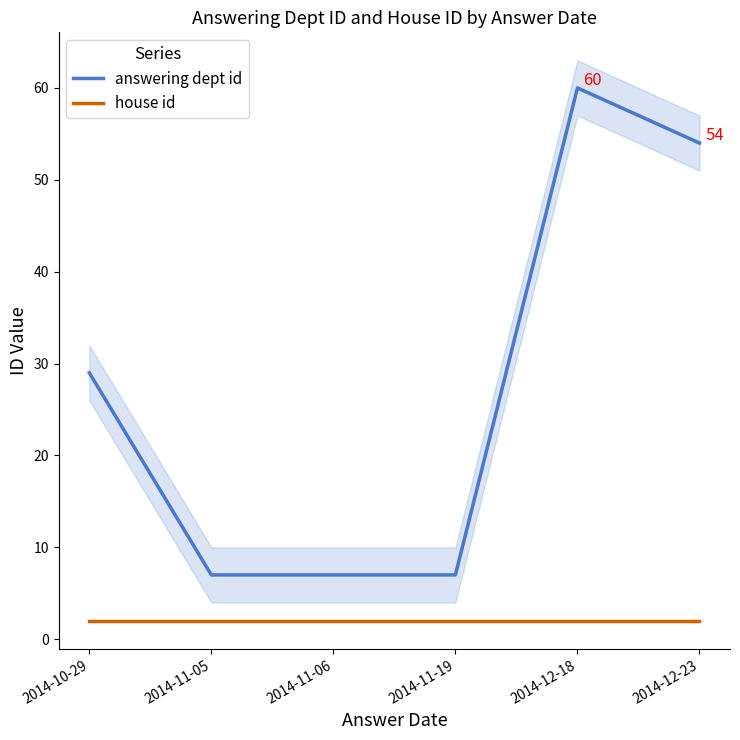

What value does the answering dept id series have at 2014-10-29, to the nearest 10?

30